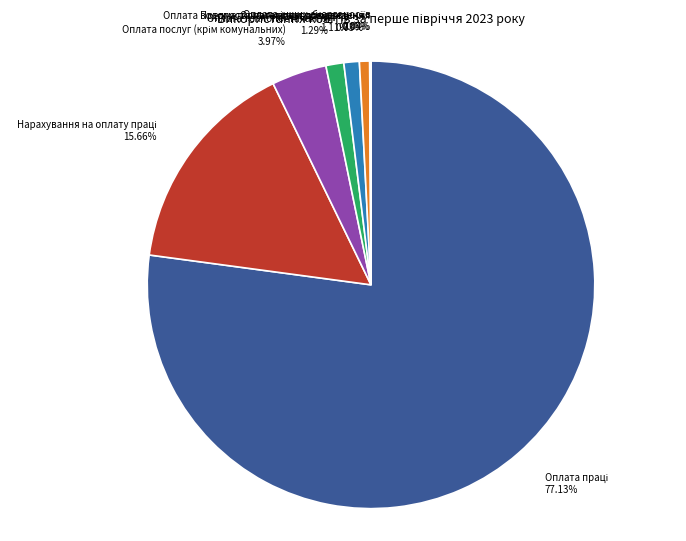

Is there a majority slice in this chart?

Yes